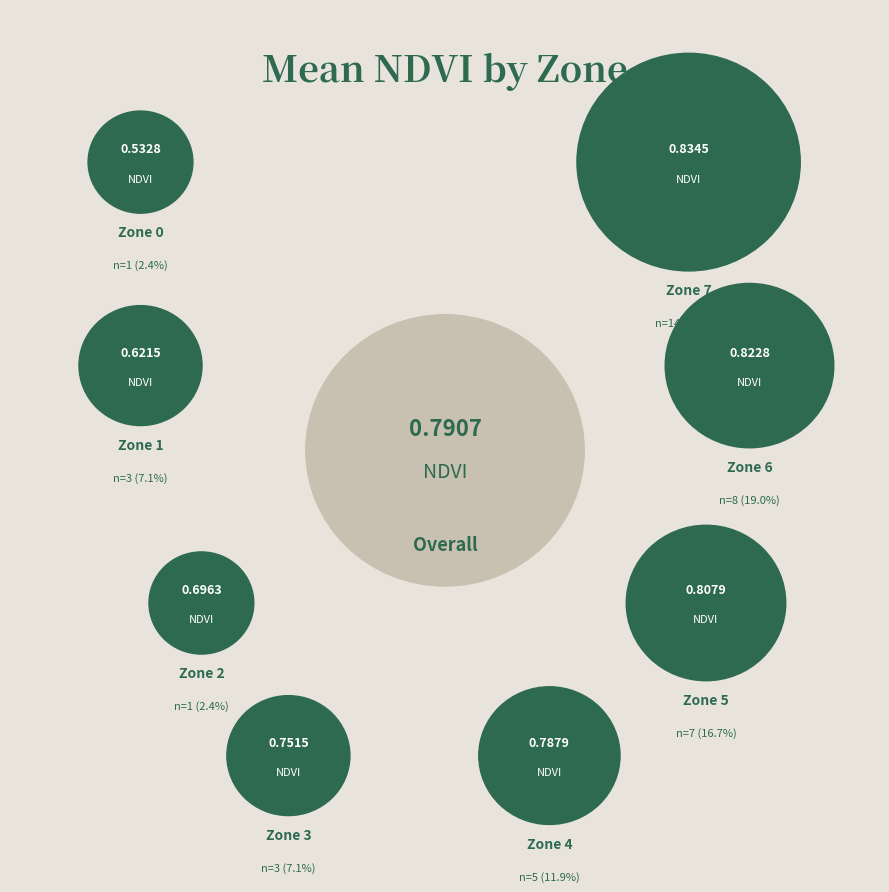

What percentage is NOT represented by 2?

97.7%